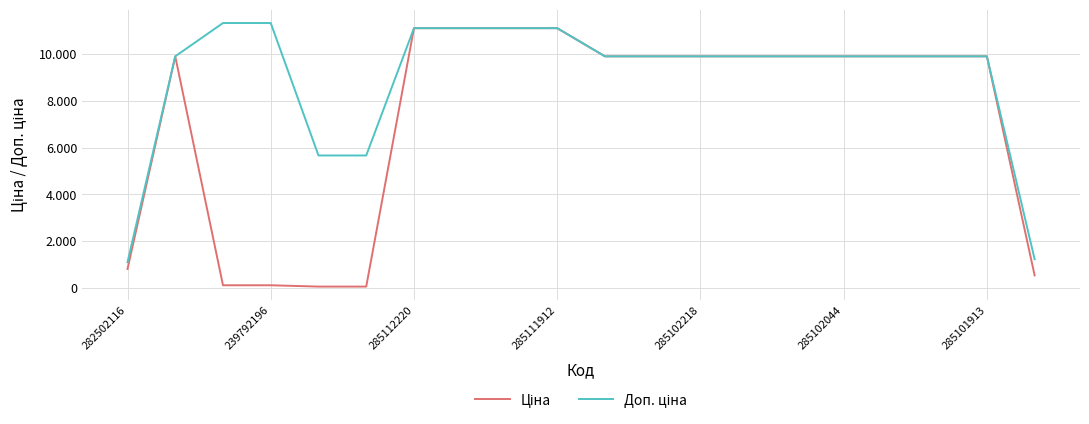

Does the chart display data point markers on the line(s)?

No